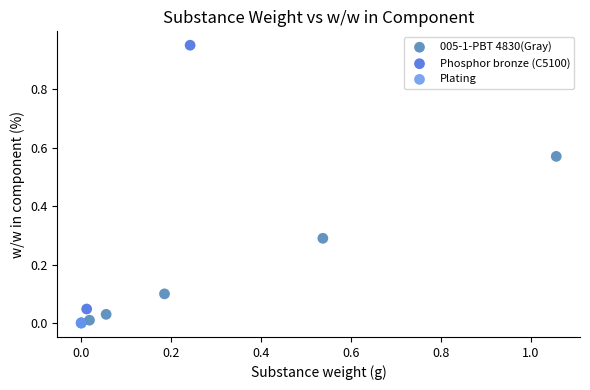

What are all the series names shown in the legend?

005-1-PBT 4830(Gray), Phosphor bronze (C5100), Plating